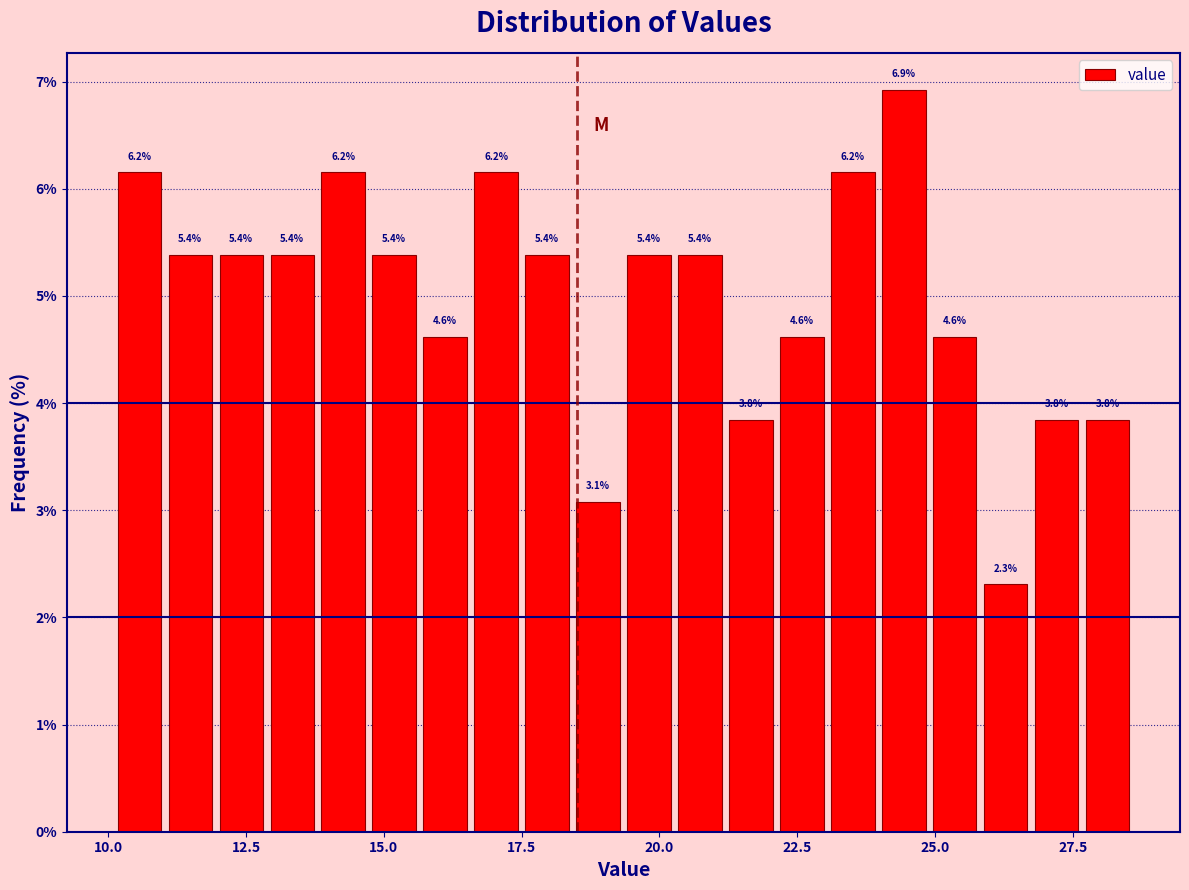

Around what value on the x-axis is the tallest bar? Give the approximate position of its centre, as read against the axis.

24.5